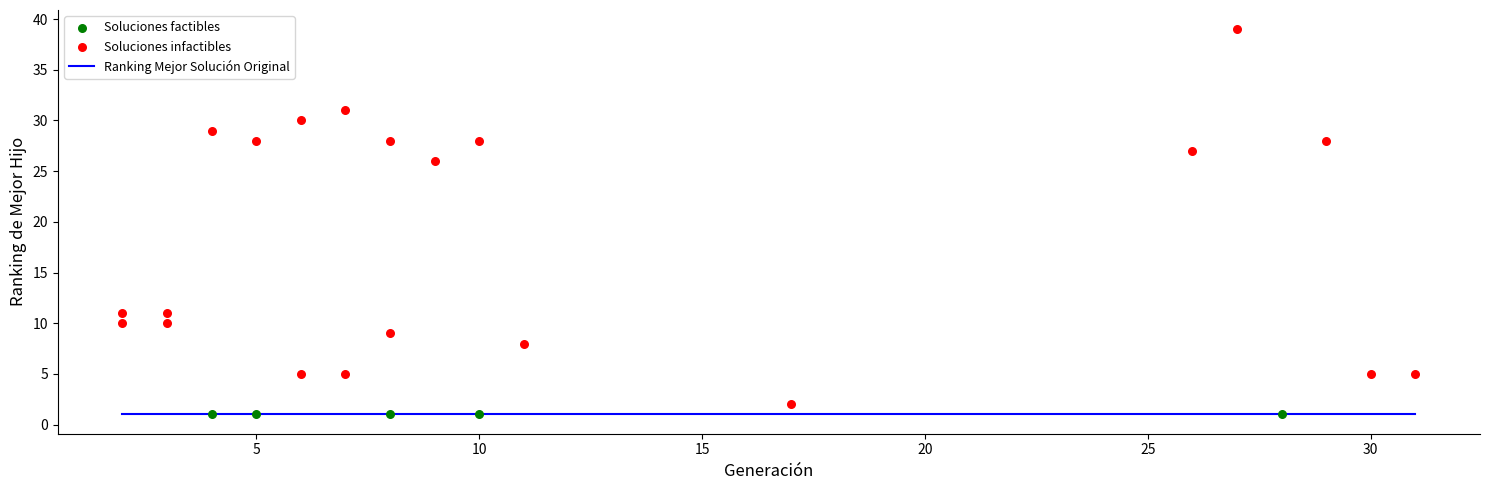

Which series reaches the minimum Y coordinate?

Soluciones factibles